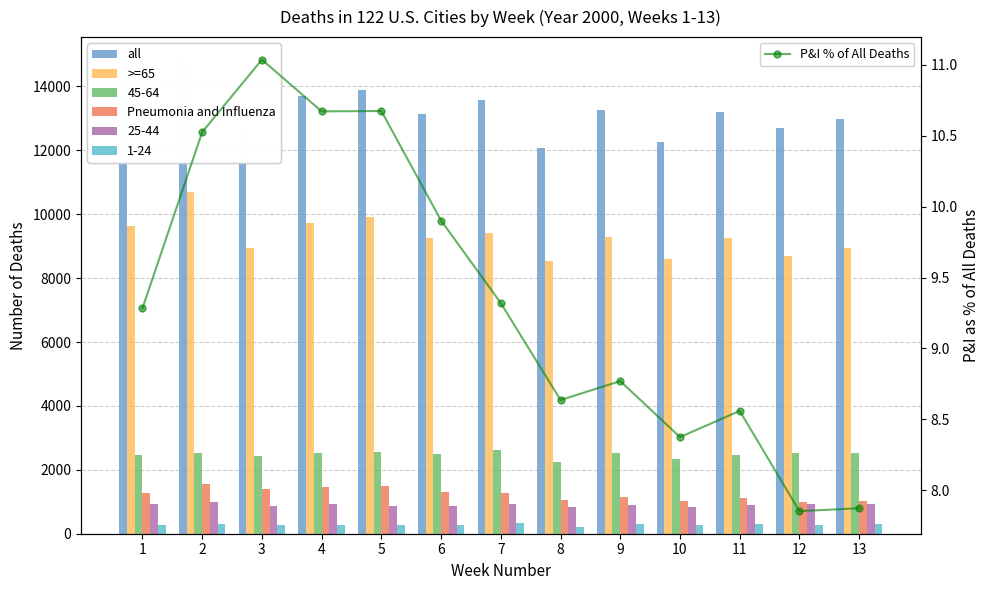

The value of Pneumonia and Influenza at 2 is 1558.0. True or false?

True